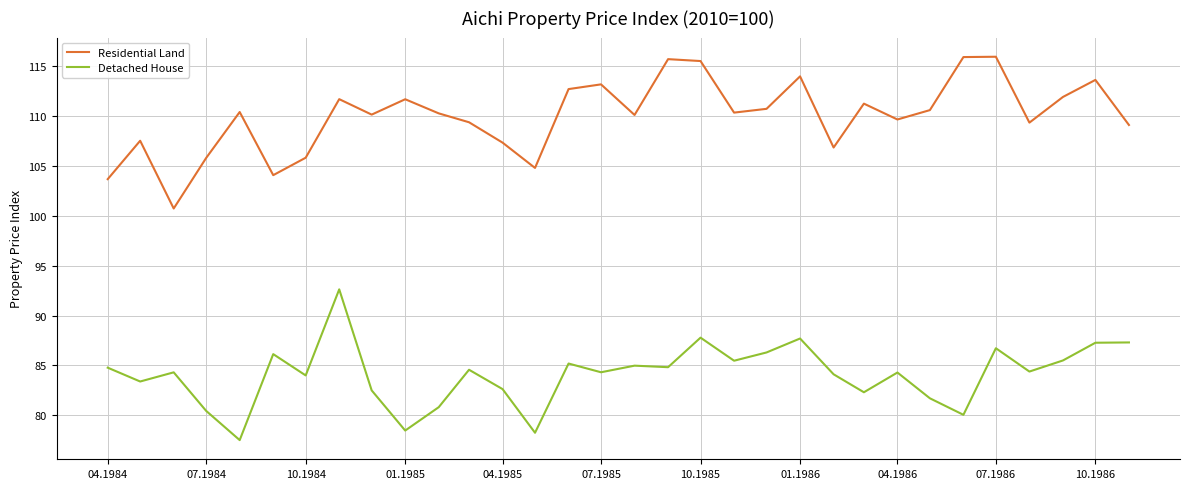

What is the minimum value for Residential Land?

100.7